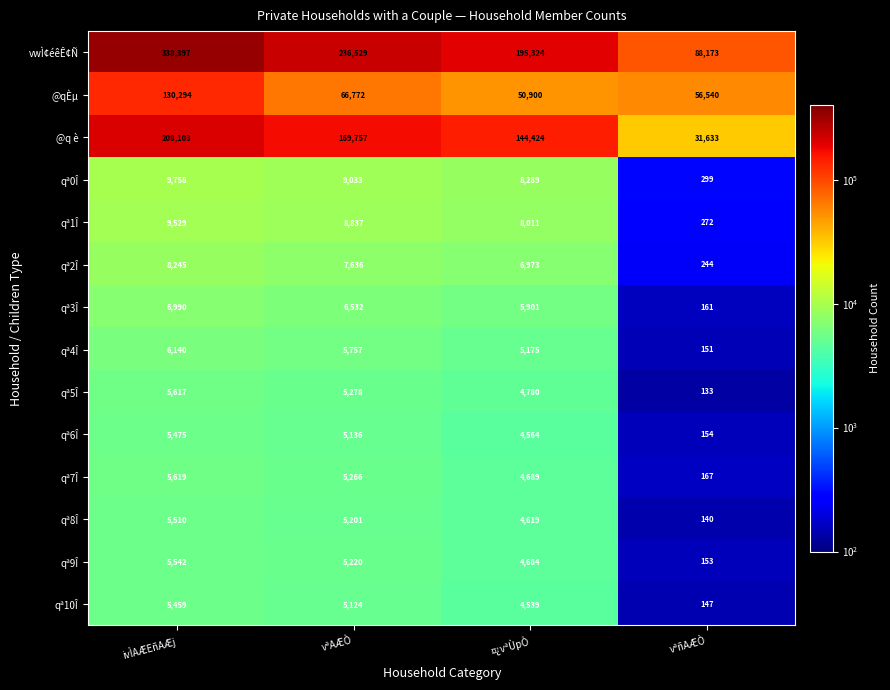

Count the number of categories in the chart.

4